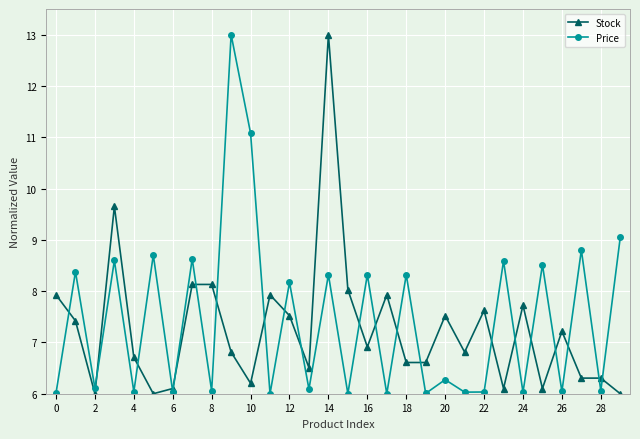

What is the maximum value for Stock?

13.0